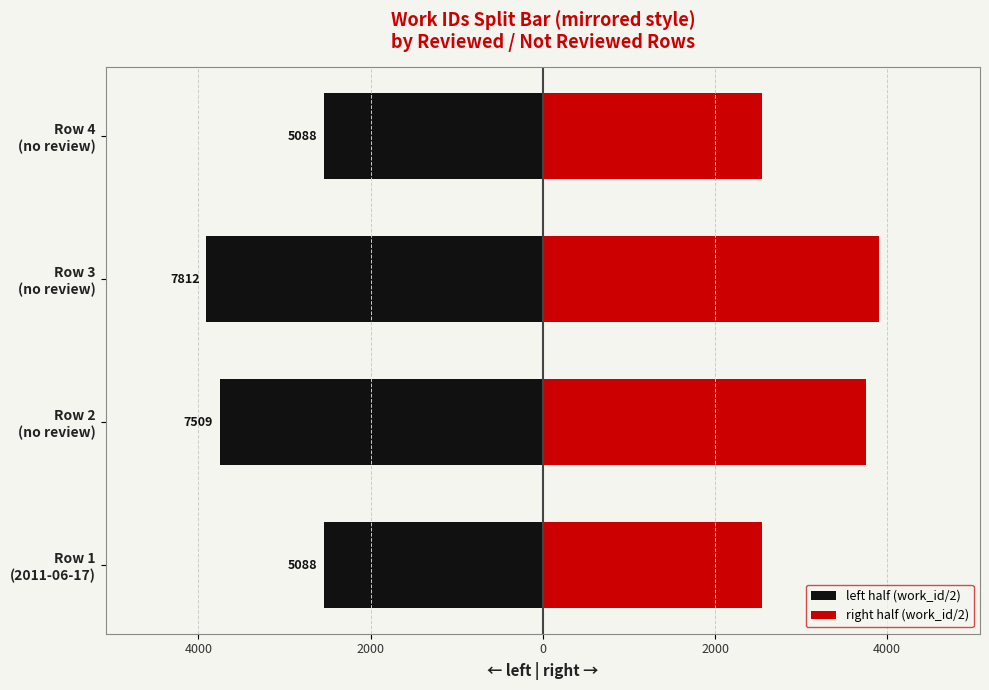

The right half (work_id/2) series shows 3906.0 at Row 3 (no review). True or false?

True